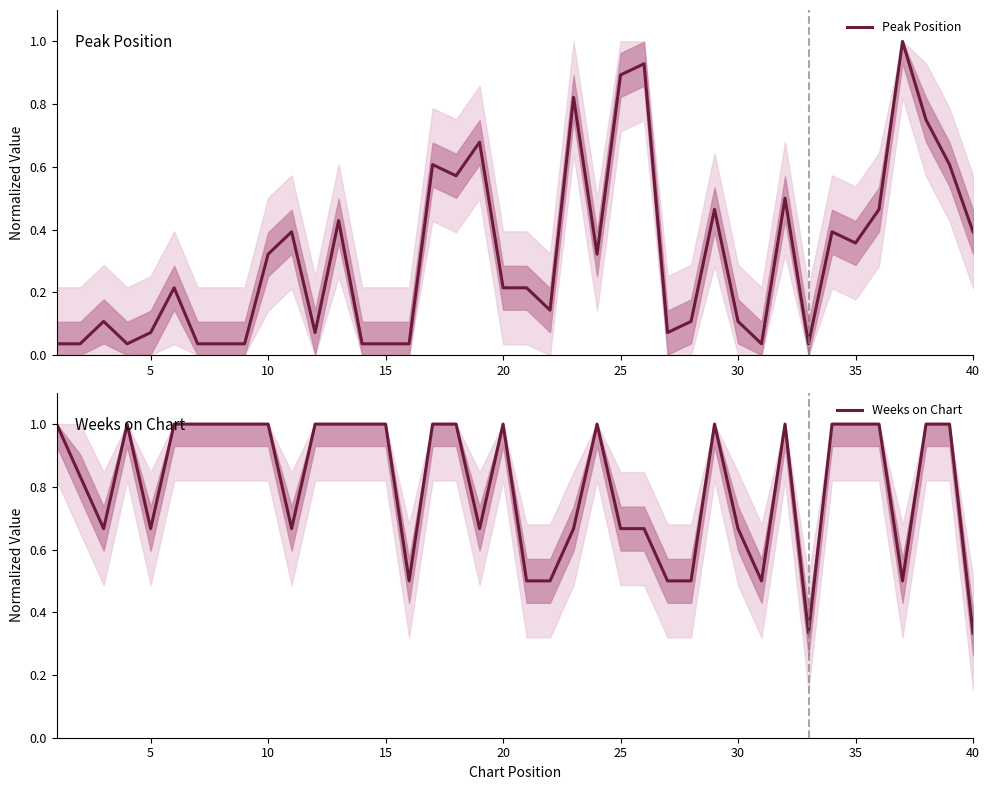

True or false: Peak Position has a value of 0.8 at 31.

False